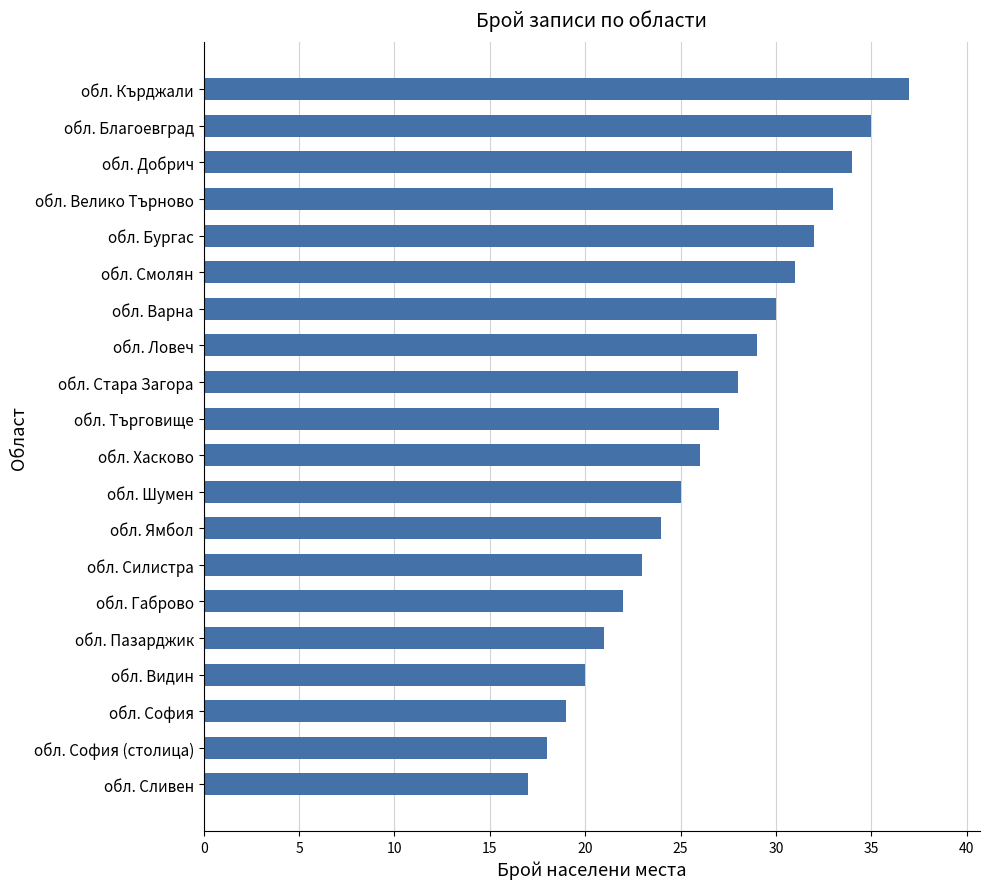

How many values are below 27?

10